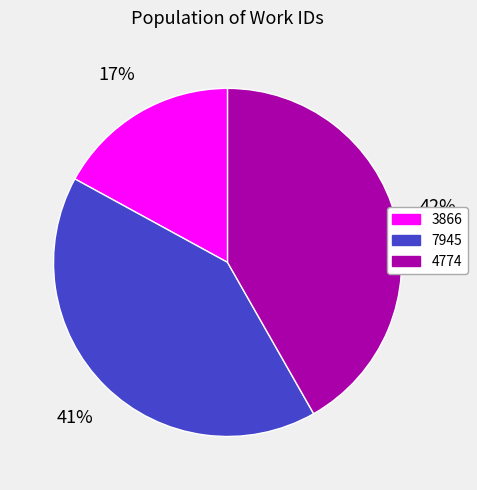

What is the smallest slice in the pie chart?

3866